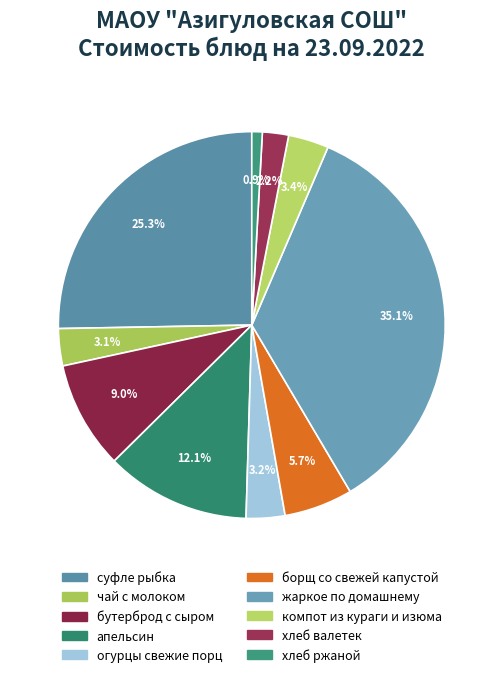

The жаркое по домашнему slice represents 46% of the pie. True or false?

False